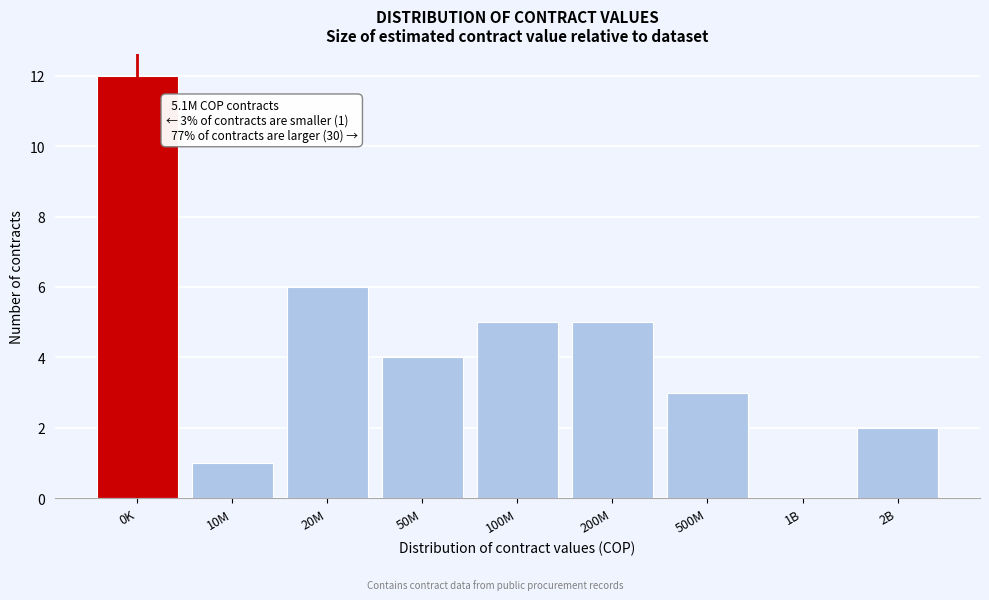

Reading left to right, what are all the values shown in this chart?

0K=12	10M=1	20M=6	50M=4	100M=5	200M=5	500M=3	1B=0	2B=2